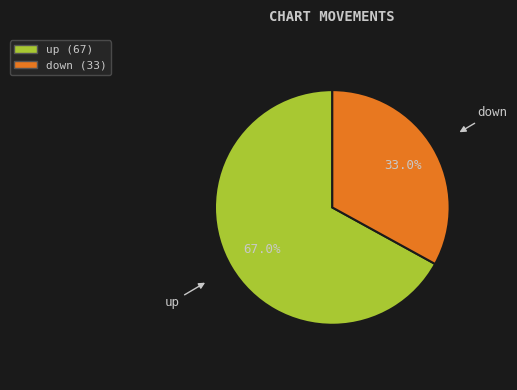

Approximately how many times larger is the value at down compared to up?

0.5